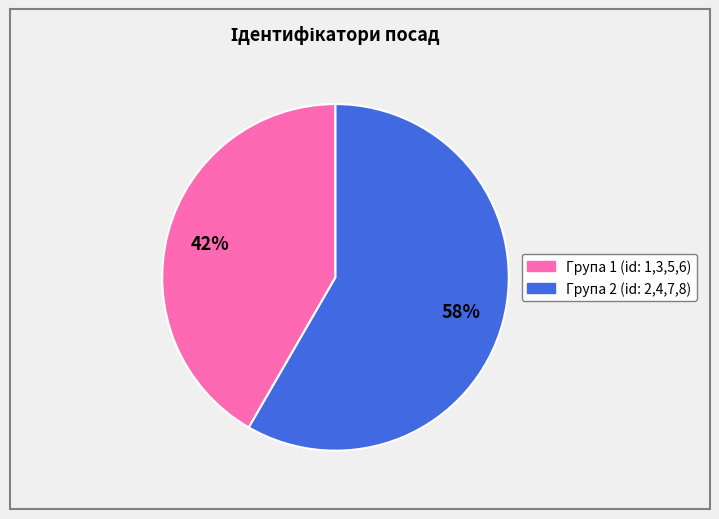

Count the number of slices in the pie.

2